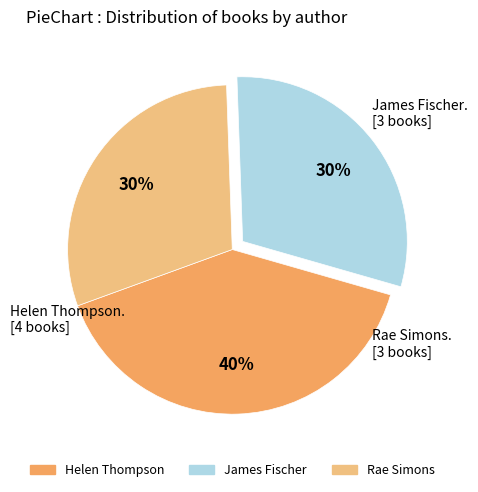

How many slices are in this pie chart?

3